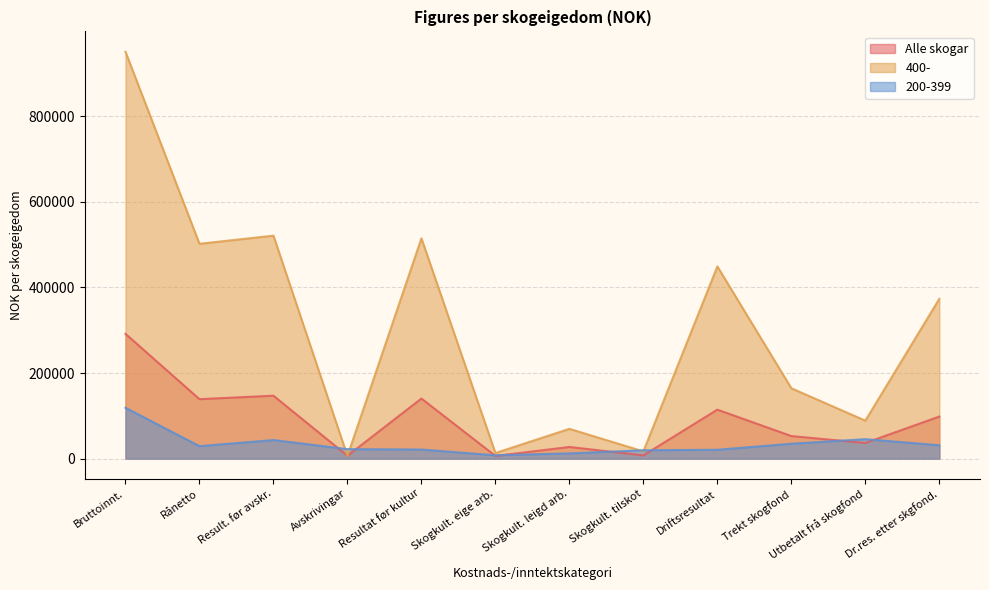

What is the label of the 11th point from the left?

Utbetalt frå skogfond